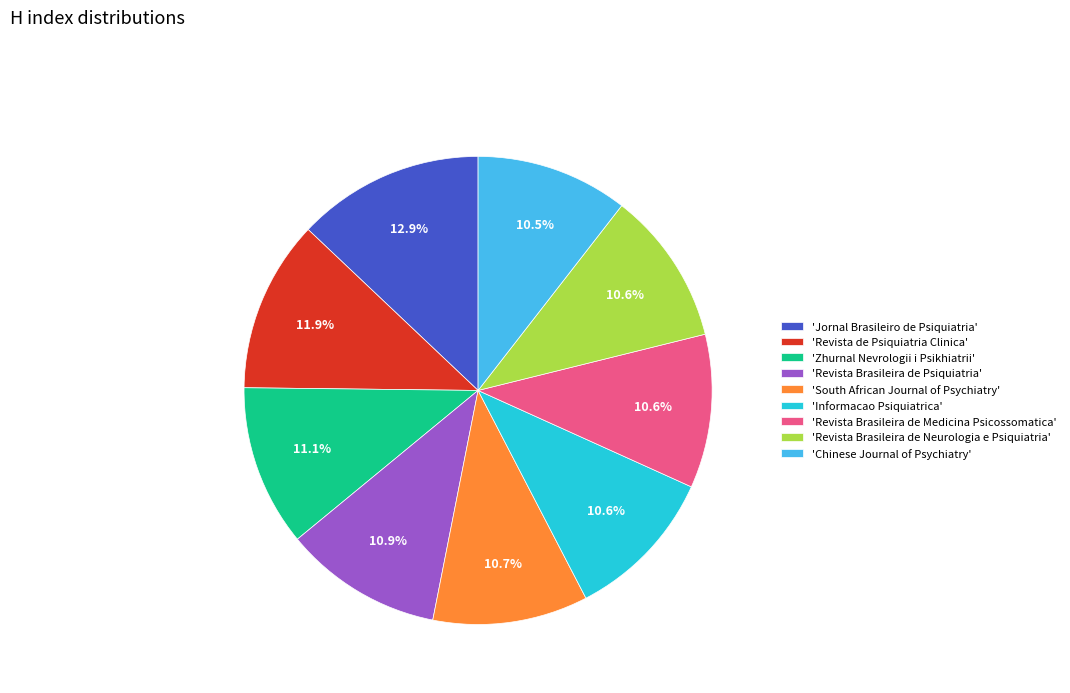

Does 'Jornal Brasileiro de Psiquiatria' account for over 50% of the chart?

No